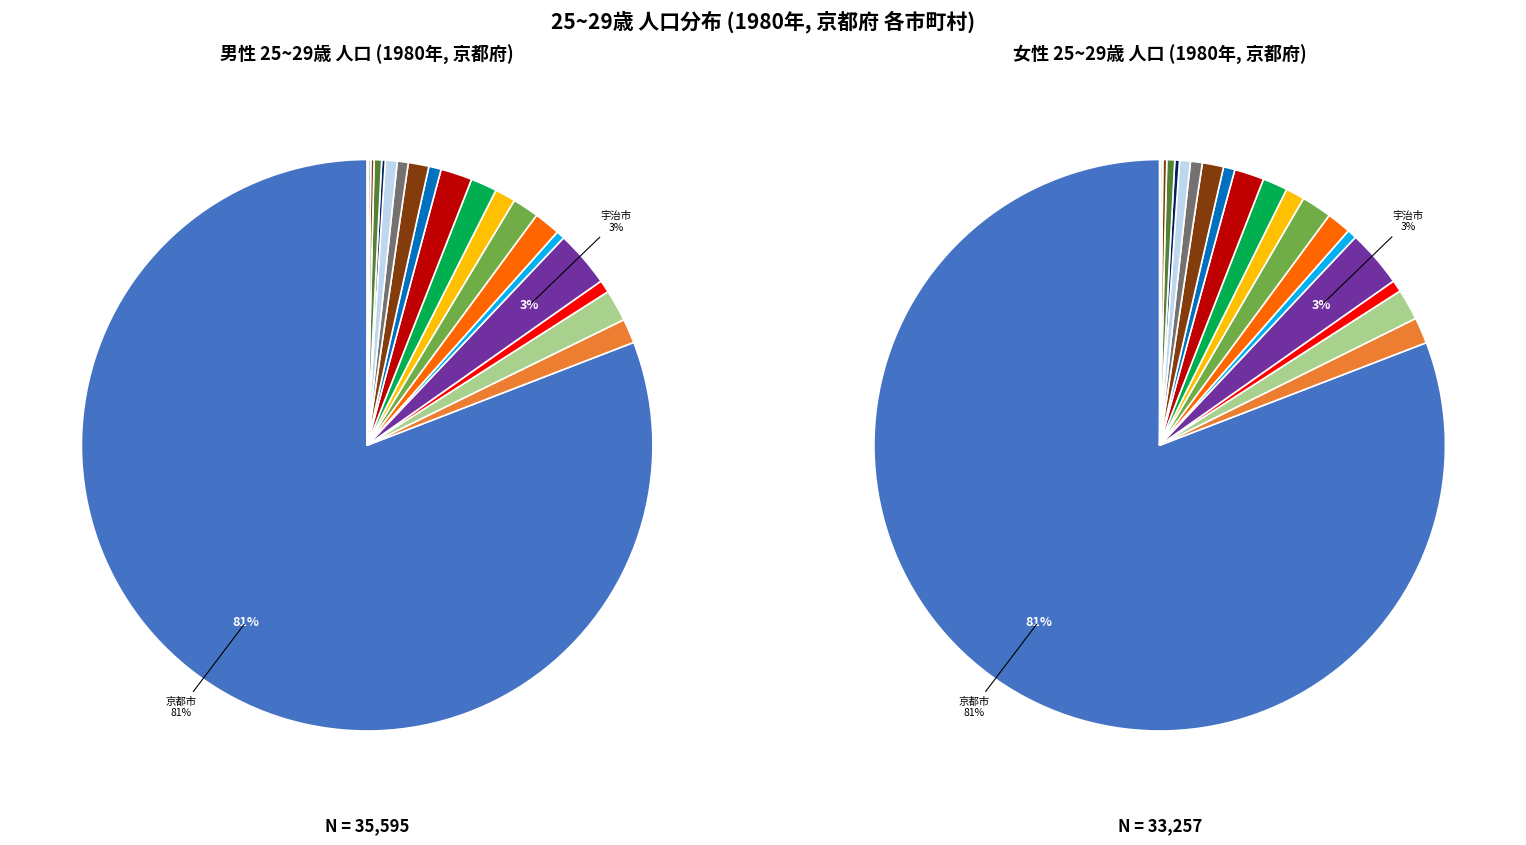

Which slice is the largest?

京都市